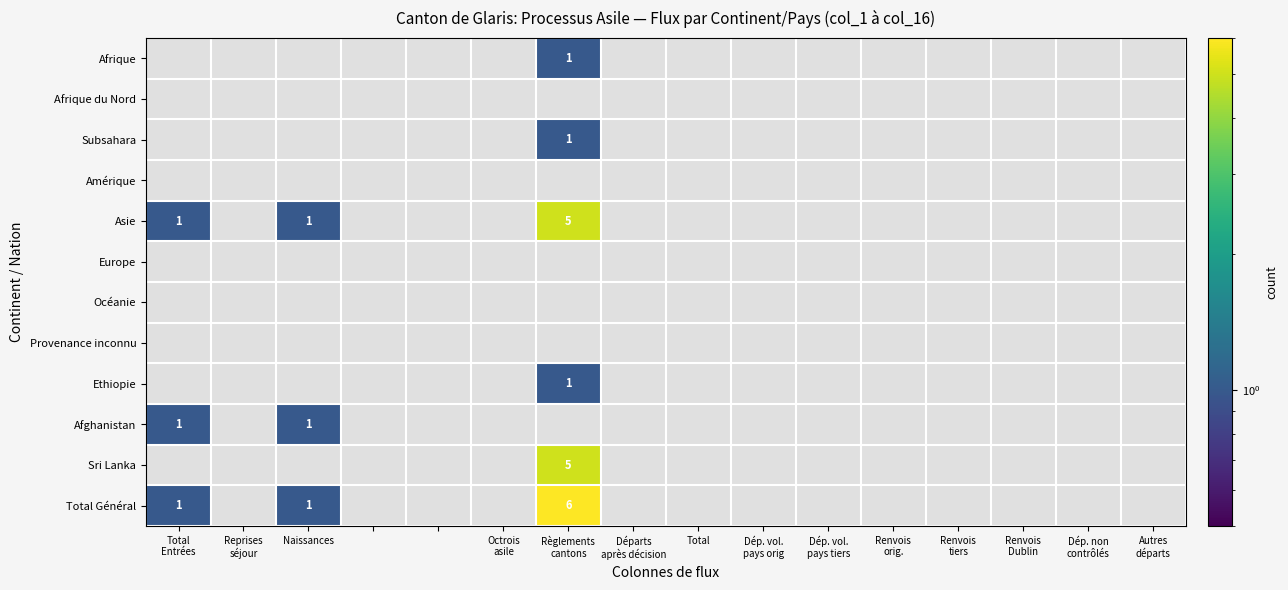

Reading left to right, transcribe all the data shown in this chart.

Afrique: 0	0	0	0	0	0	1	0	0	0	0	0	0	0	0	0
Subsahara: 0	0	0	0	0	0	1	0	0	0	0	0	0	0	0	0
Asie: 1	0	1	0	0	0	5	0	0	0	0	0	0	0	0	0
Ethiopie: 0	0	0	0	0	0	1	0	0	0	0	0	0	0	0	0
Afghanistan: 1	0	1	0	0	0	0	0	0	0	0	0	0	0	0	0
Sri Lanka: 0	0	0	0	0	0	5	0	0	0	0	0	0	0	0	0
Total Général: 1	0	1	0	0	0	6	0	0	0	0	0	0	0	0	0